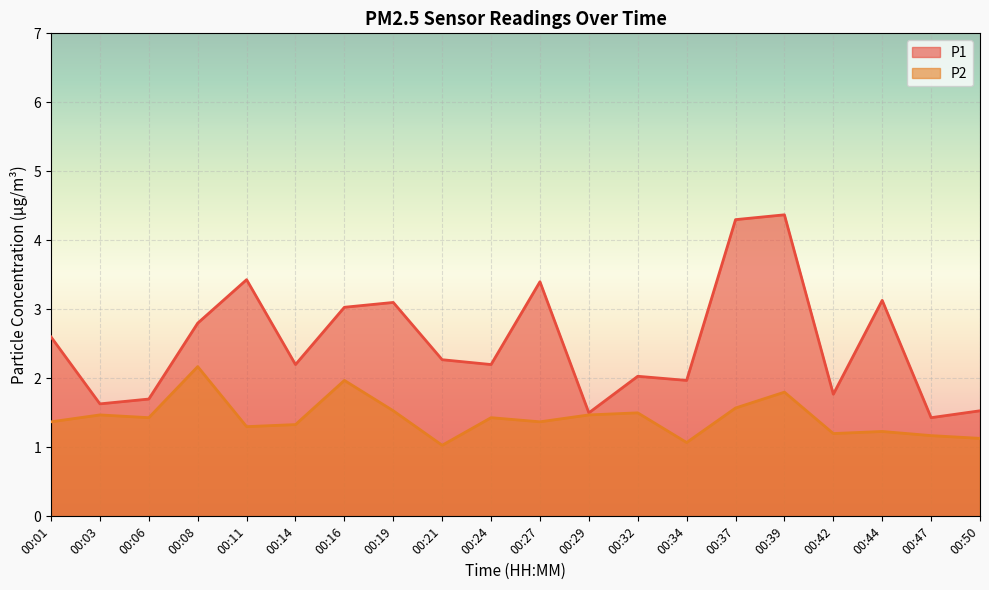

Which label corresponds to the largest value in the chart?

00:39